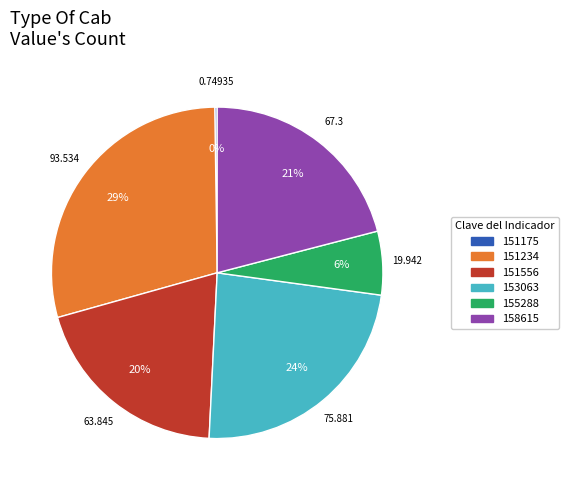

Approximately how many times larger is the value at 158615 compared to 153063?

0.9